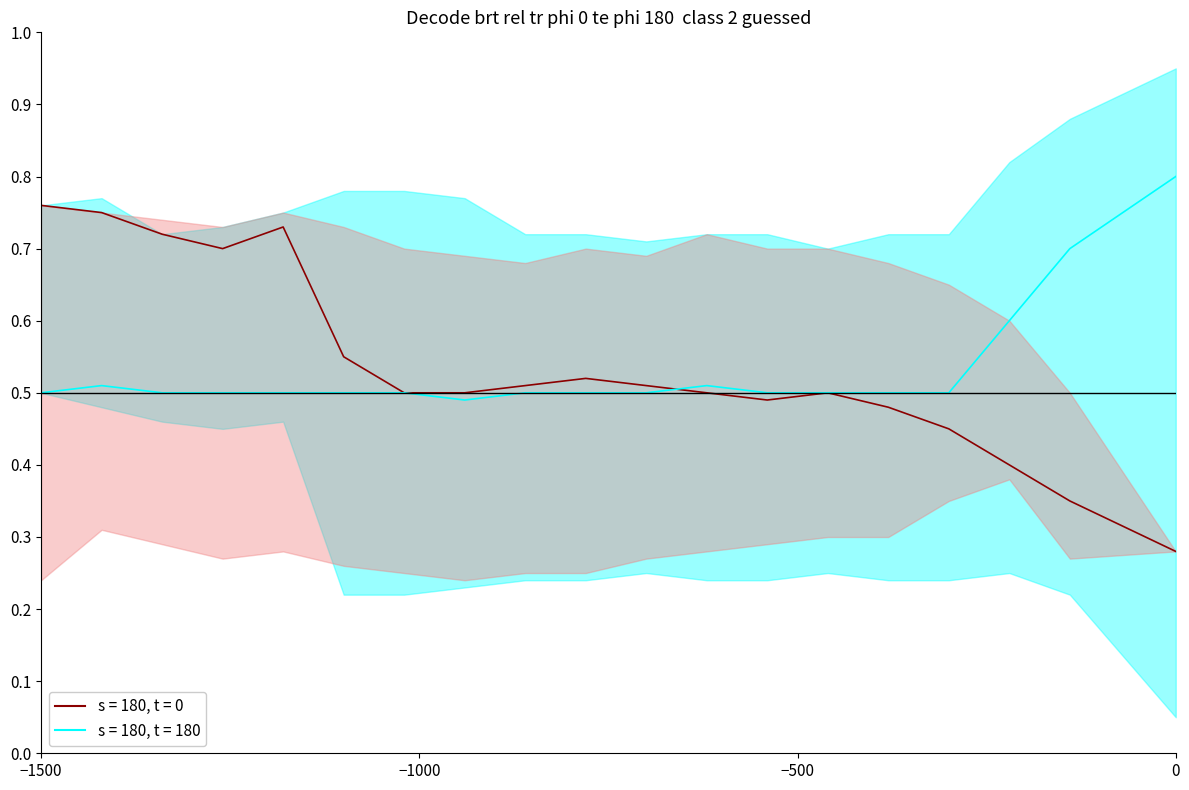

What is the difference between the s = 180, t = 180 upper values at 4 and 17?

0.1